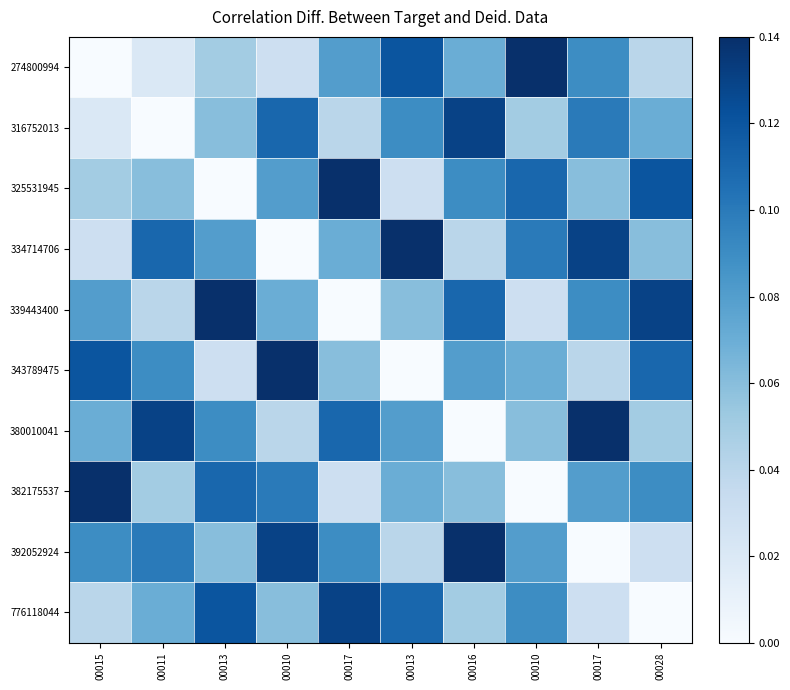

Reading left to right, extract all data points from this chart.

274800994: 00015=0.0	00011=0.0	00013=0.1	00010=0.0	00017=0.1	00013=0.1	00016=0.1	00010=0.1	00017=0.1	00028=0.0
316752013: 00015=0.0	00011=0.0	00013=0.1	00010=0.1	00017=0.0	00013=0.1	00016=0.1	00010=0.1	00017=0.1	00028=0.1
325531945: 00015=0.1	00011=0.1	00013=0.0	00010=0.1	00017=0.1	00013=0.0	00016=0.1	00010=0.1	00017=0.1	00028=0.1
334714706: 00015=0.0	00011=0.1	00013=0.1	00010=0.0	00017=0.1	00013=0.1	00016=0.0	00010=0.1	00017=0.1	00028=0.1
339443400: 00015=0.1	00011=0.0	00013=0.1	00010=0.1	00017=0.0	00013=0.1	00016=0.1	00010=0.0	00017=0.1	00028=0.1
343789475: 00015=0.1	00011=0.1	00013=0.0	00010=0.1	00017=0.1	00013=0.0	00016=0.1	00010=0.1	00017=0.0	00028=0.1
380010041: 00015=0.1	00011=0.1	00013=0.1	00010=0.0	00017=0.1	00013=0.1	00016=0.0	00010=0.1	00017=0.1	00028=0.1
382175537: 00015=0.1	00011=0.1	00013=0.1	00010=0.1	00017=0.0	00013=0.1	00016=0.1	00010=0.0	00017=0.1	00028=0.1
392052924: 00015=0.1	00011=0.1	00013=0.1	00010=0.1	00017=0.1	00013=0.0	00016=0.1	00010=0.1	00017=0.0	00028=0.0
776118044: 00015=0.0	00011=0.1	00013=0.1	00010=0.1	00017=0.1	00013=0.1	00016=0.1	00010=0.1	00017=0.0	00028=0.0